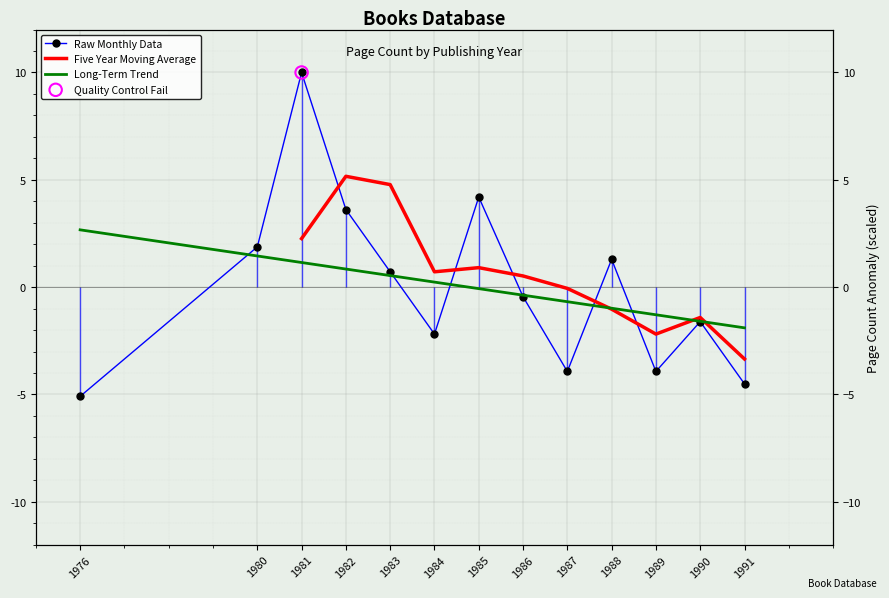

Which series reaches the minimum Y coordinate?

pageCount